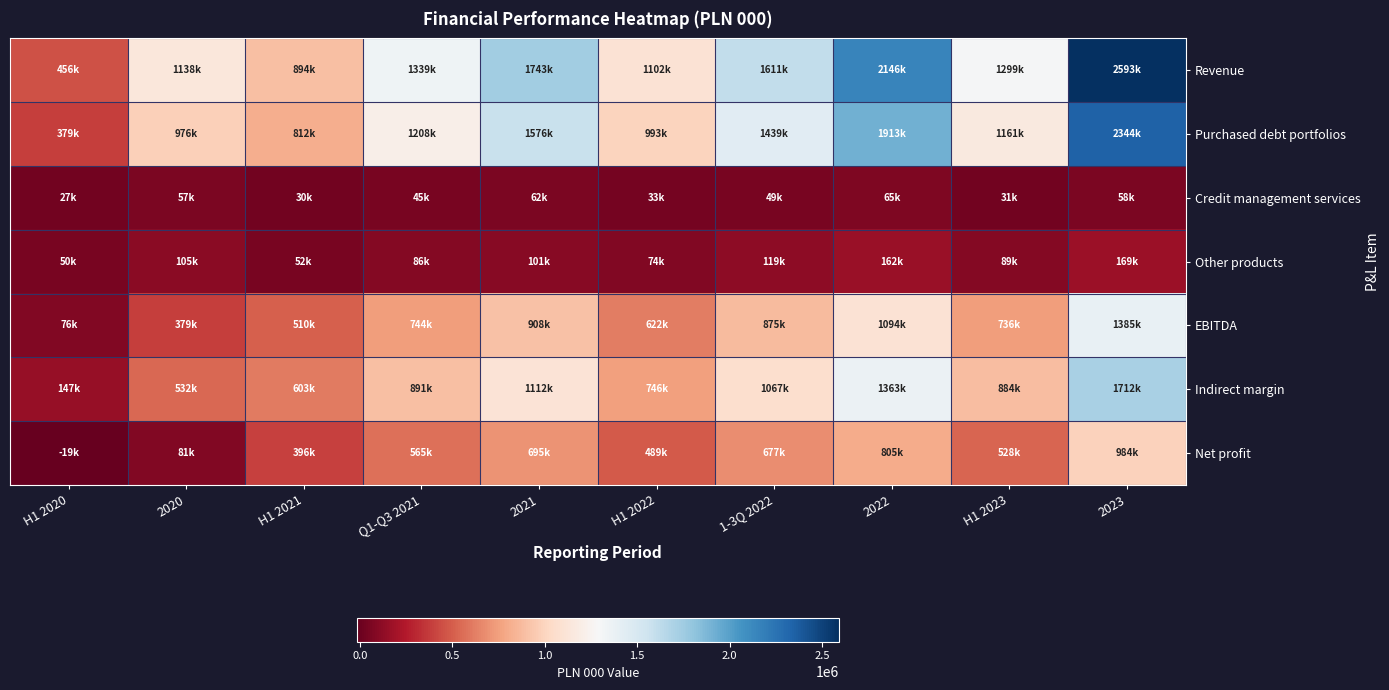

Reading right to left, extract all data points from this chart.

Revenue: 2023=2592580.0	H1 2023=1299284.0	2022=2145791.0	1-3Q 2022=1610817.9	H1 2022=1101926.0	2021=1742683.0	Q1-Q3 2021=1339208.5	H1 2021=894427.9	2020=1138018.0	H1 2020=456425.5
Purchased debt portfolios: 2023=2343758.0	H1 2023=1161178.0	2022=1912676.0	1-3Q 2022=1439482.7	H1 2022=993014.0	2021=1575627.0	Q1-Q3 2021=1208306.2	H1 2021=812318.0	2020=976340.7	H1 2020=378962.5
Credit management services: 2023=57836.0	H1 2023=30838.0	2022=64945.0	1-3Q 2022=49030.3	H1 2022=33267.0	2021=61614.0	Q1-Q3 2021=45358.4	H1 2021=30071.1	2020=56821.4	H1 2020=27081.0
Other products: 2023=169372.0	H1 2023=88790.0	2022=161613.0	1-3Q 2022=118557.9	H1 2022=73548.0	2021=100676.0	Q1-Q3 2021=85543.9	H1 2021=52038.8	2020=104855.9	H1 2020=50382.0
EBITDA: 2023=1385455.0	H1 2023=736112.0	2022=1094029.0	1-3Q 2022=874812.2	H1 2022=621922.9	2021=907971.0	Q1-Q3 2021=744369.2	H1 2021=509537.6	2020=378804.7	H1 2020=75617.1
Indirect margin: 2023=1712462.0	H1 2023=883745.0	2022=1363083.0	1-3Q 2022=1067380.2	H1 2022=746312.0	2021=1112158.0	Q1-Q3 2021=891325.8	H1 2021=603089.3	2020=532123.6	H1 2020=147480.0
Net profit: 2023=984201.0	H1 2023=528390.0	2022=805018.0	1-3Q 2022=677079.9	H1 2022=488819.0	2021=694903.0	Q1-Q3 2021=565358.5	H1 2021=395603.7	2020=80997.5	H1 2020=-19314.9